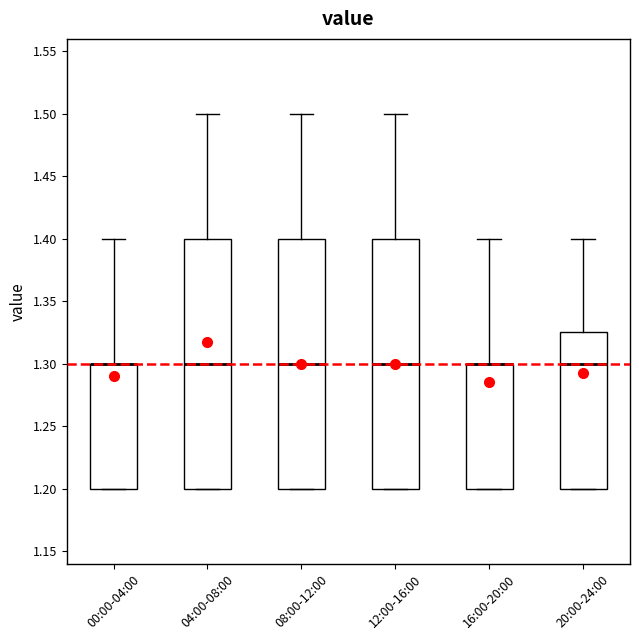

Where does the upper whisker of the box for 12:00-16:00 end on the y-axis? The values are not printed on the chart, so give them approximately, as read against the axis.

1.500